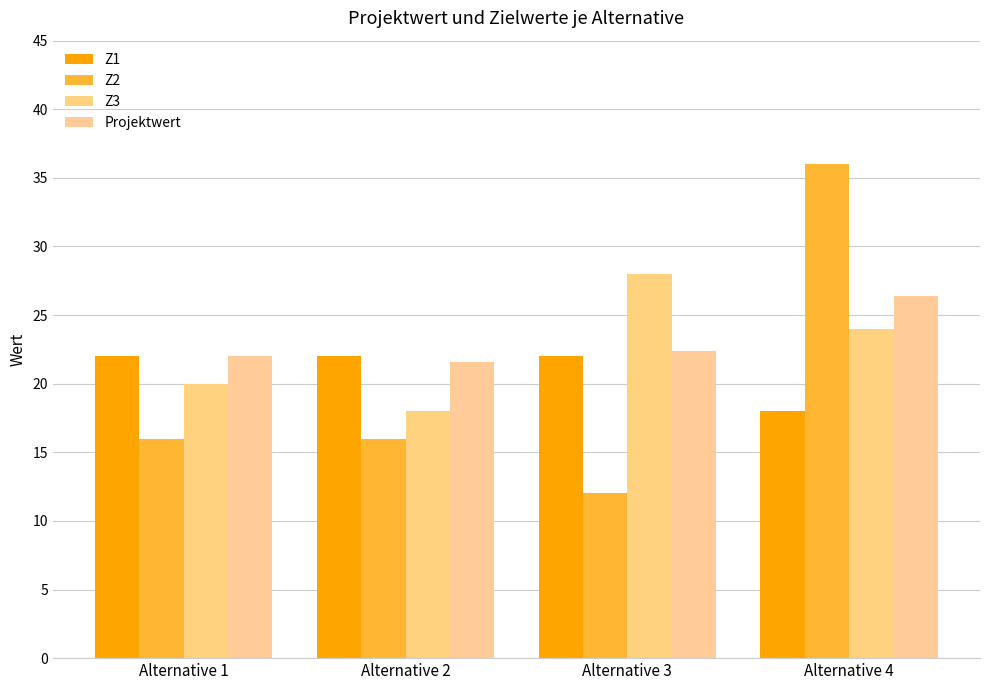

Is it true that Z2 equals 12.0 at Alternative 3?

True